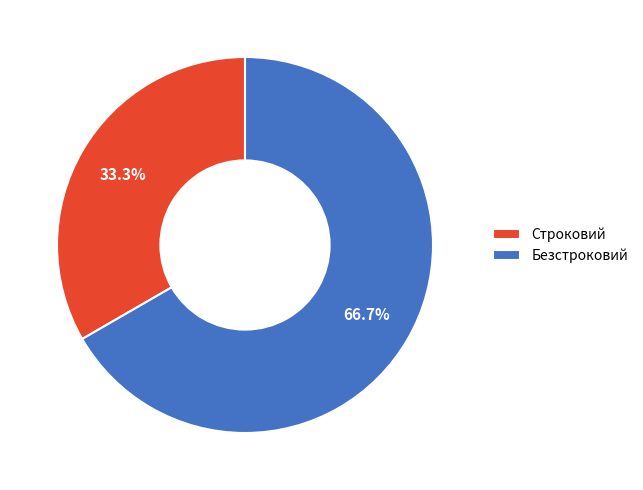

Which category has the biggest portion of the pie?

Безстроковий